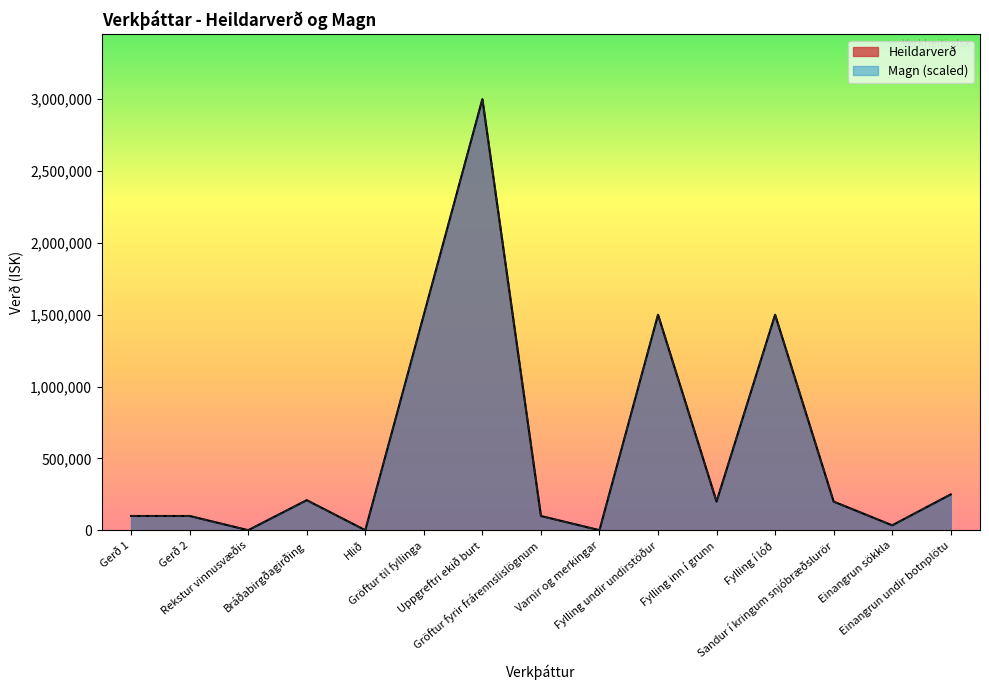

What is the sum of all Heildarverð values?

8698000.0